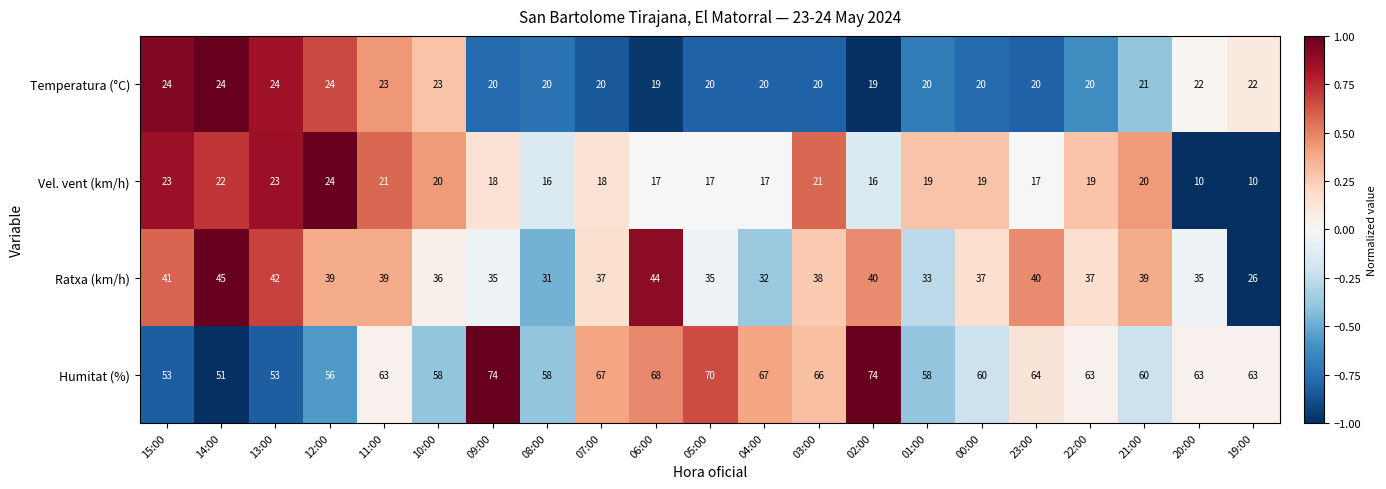

How many data points in Ratxa (km/h) are less than 37?

8